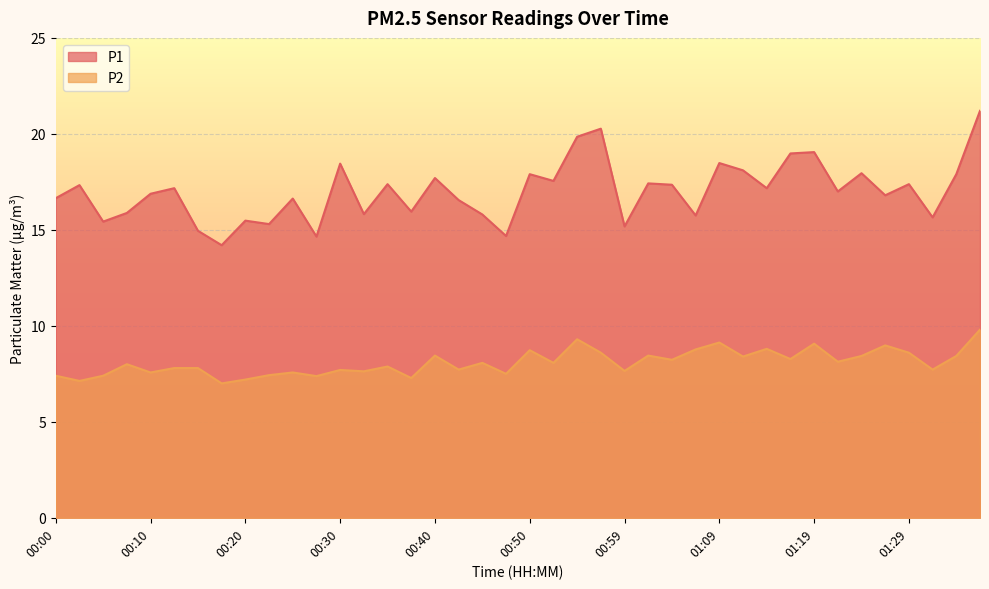

Between 01:14 and 01:22, which series saw the biggest shift?

P2